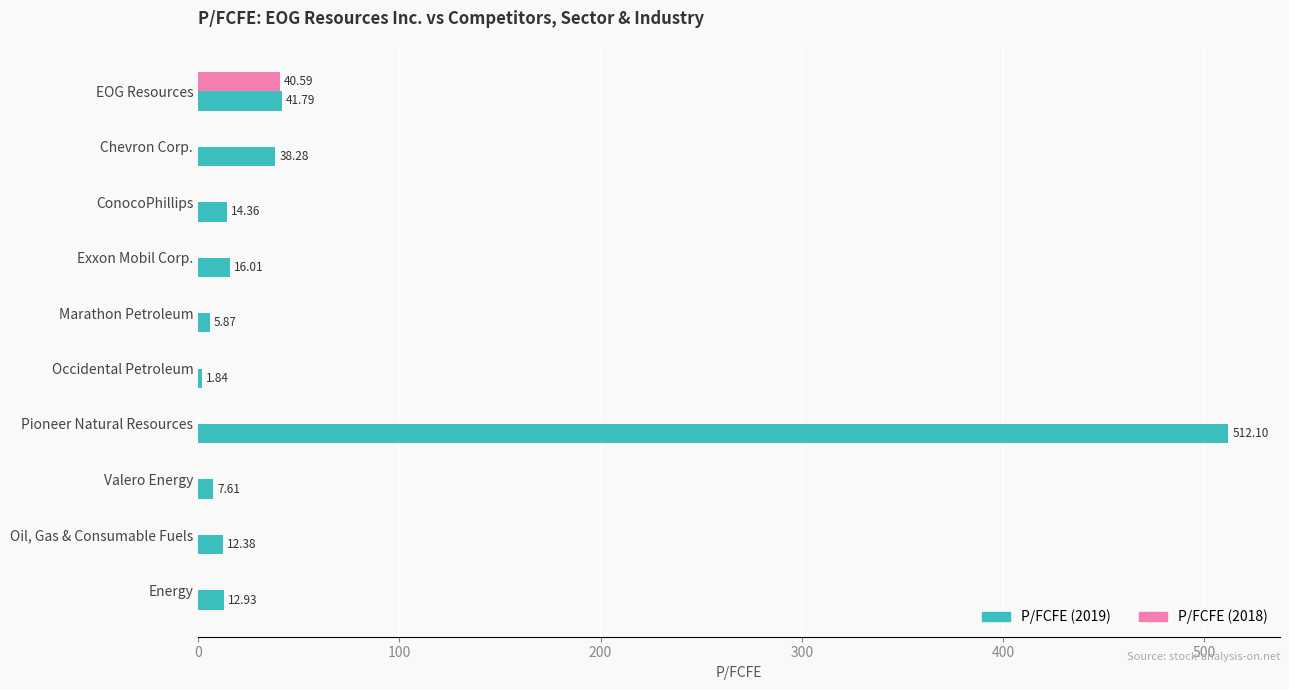

Between Exxon Mobil Corp. and Oil, Gas & Consumable Fuels, which series saw the biggest shift?

P/FCFE (2019)